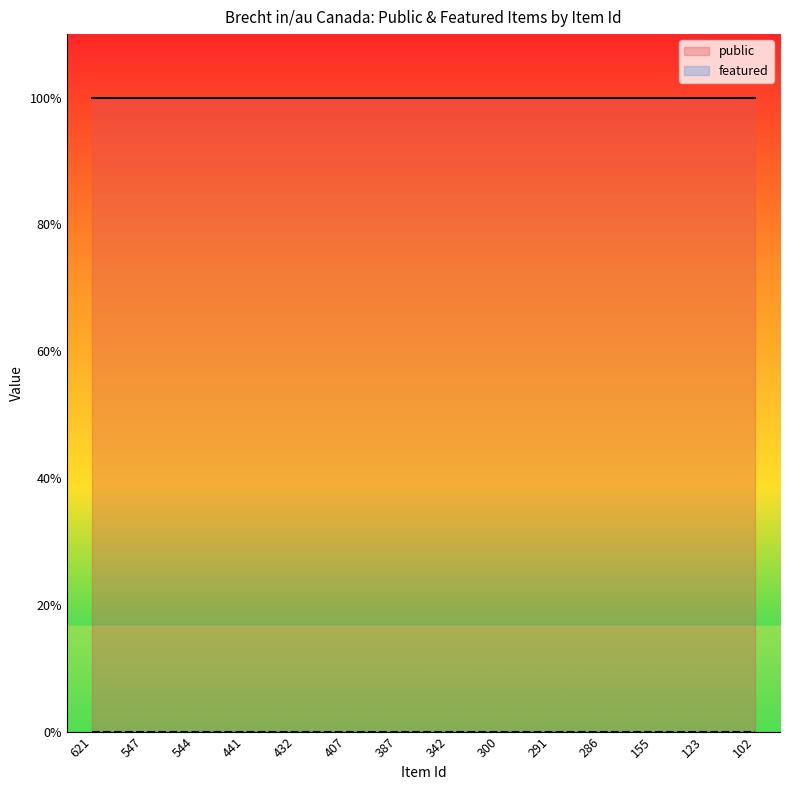

What is the value of the public point at the 8th from the left?

1